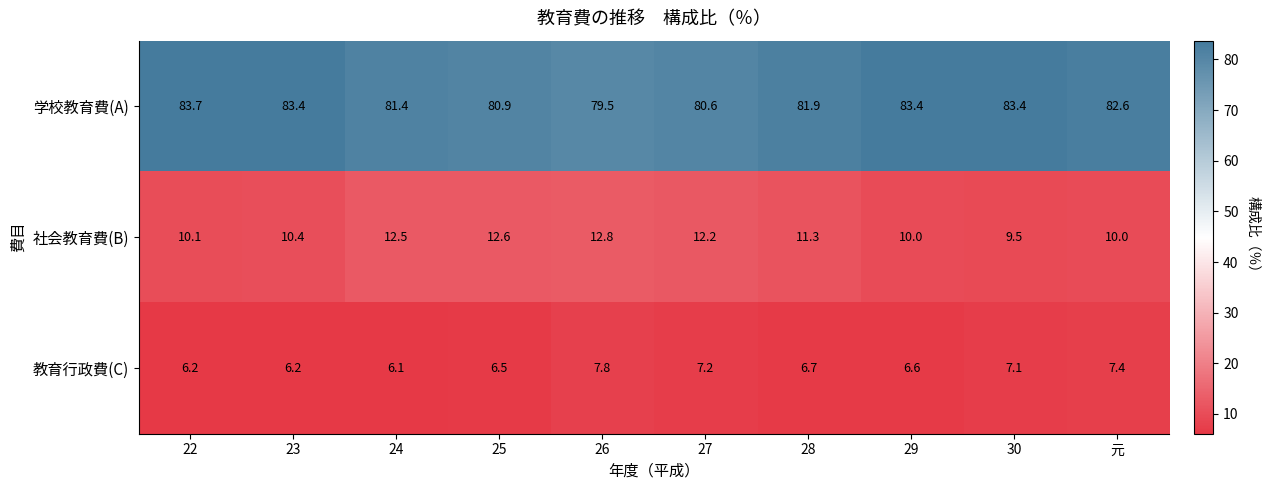

Rank the series by their maximum value, from lowest to highest.

教育行政費(C), 社会教育費(B), 学校教育費(A)